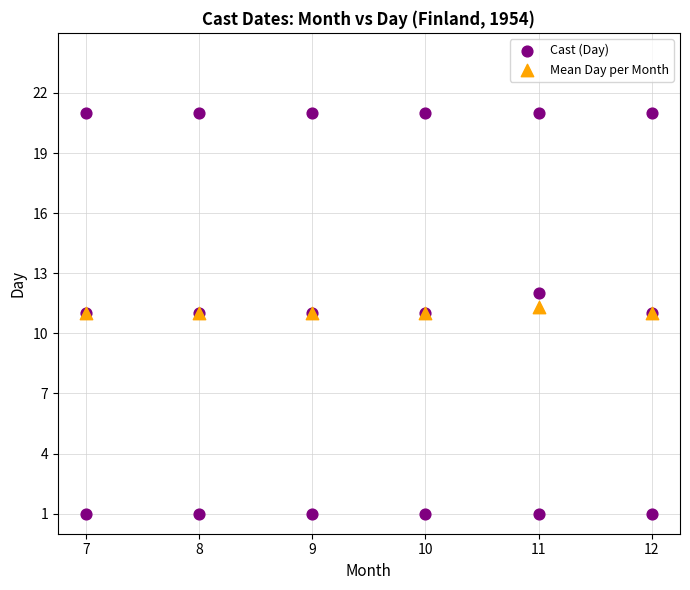

Which series contains the highest Y value?

Cast (Day)